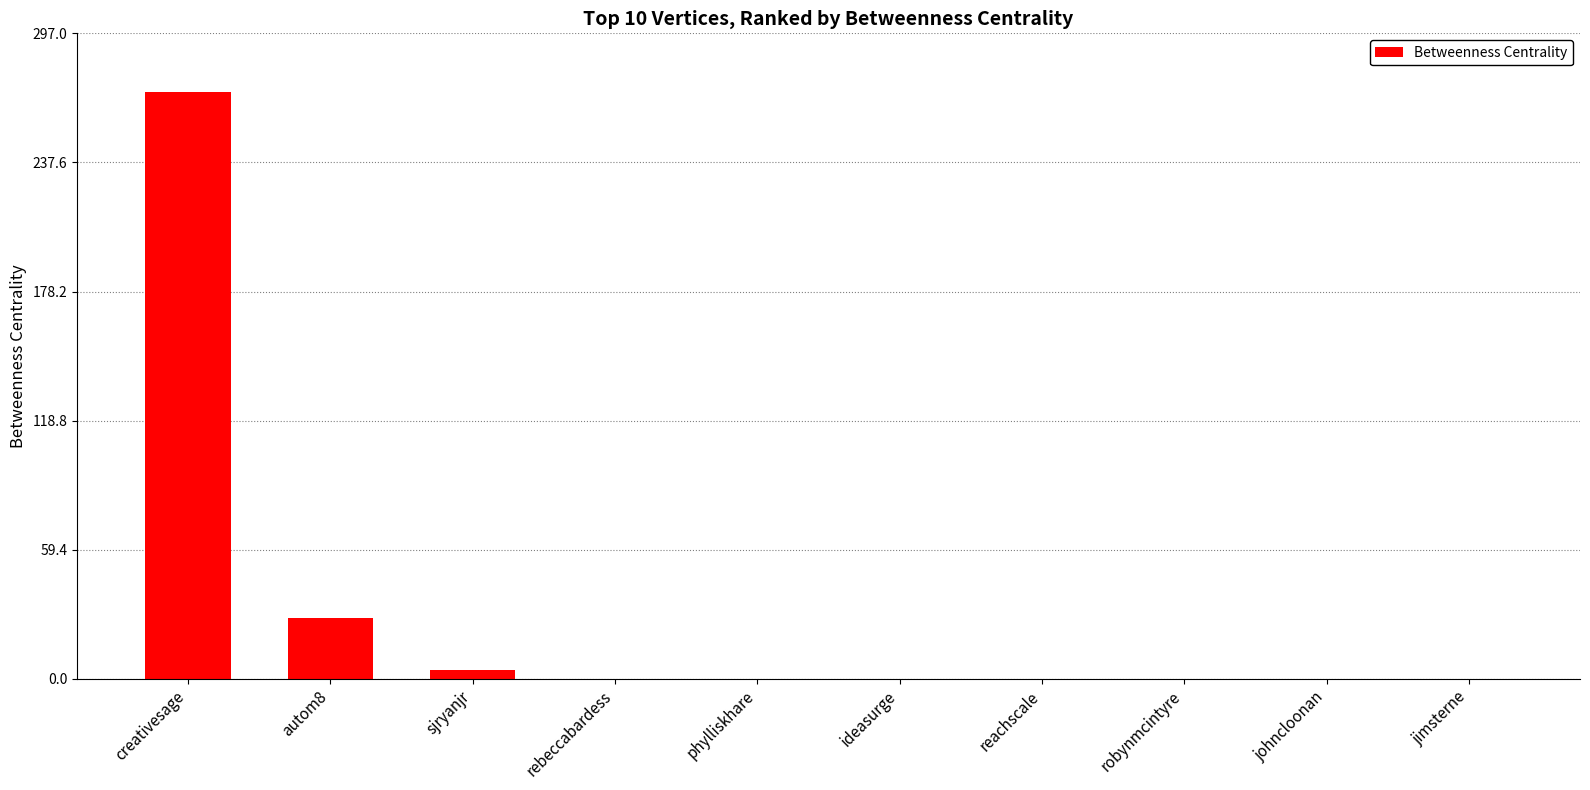

Which has a higher value, sjryanjr or creativesage?

creativesage